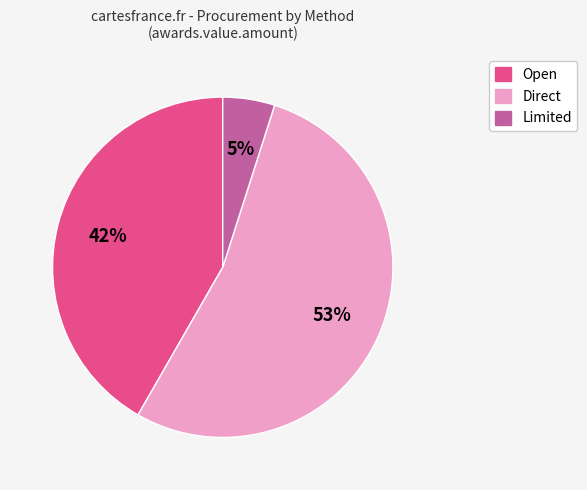

To the nearest percent, what is the difference between the largest and smallest slice percentages?

48%